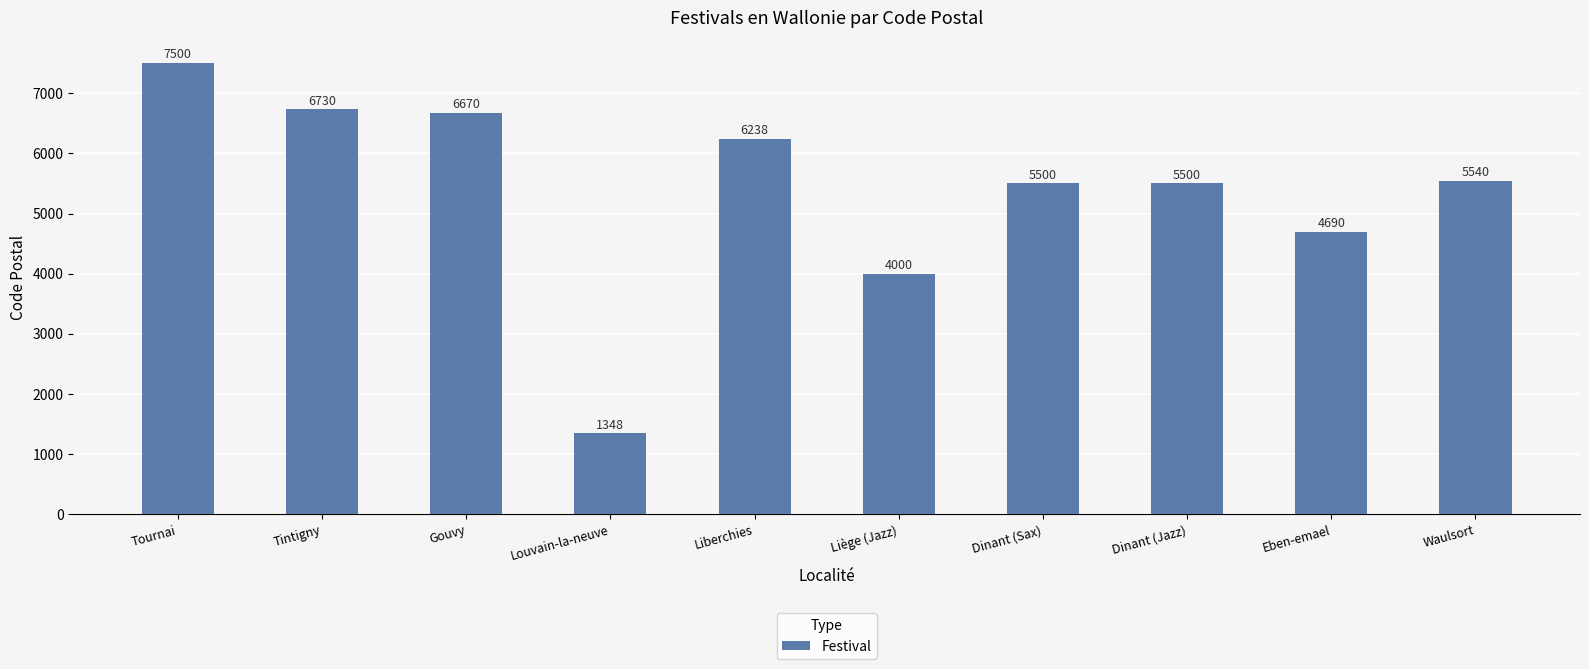

At which category does the chart reach its minimum across all series?

Louvain-la-neuve